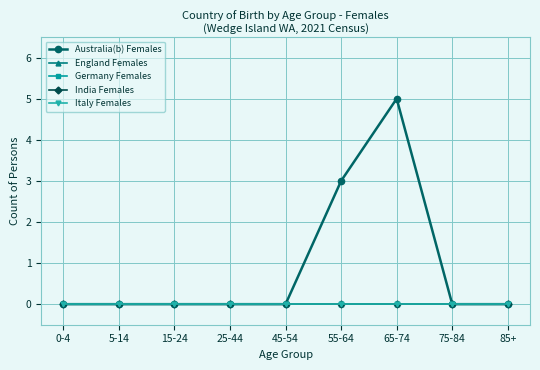

At which category does Australia(b) Females reach its first local peak?

65-74